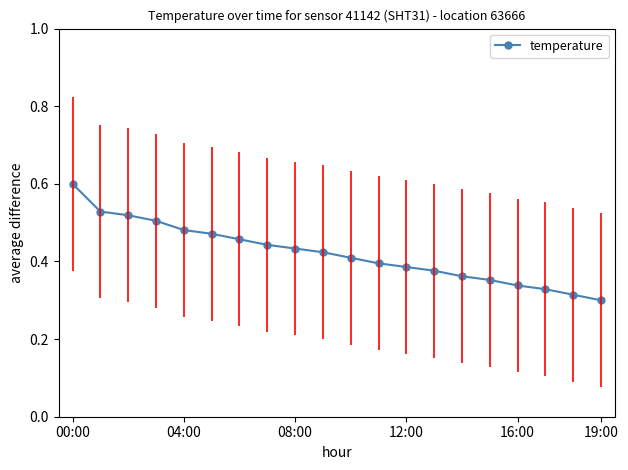

How many values are between 0 and 1?

20